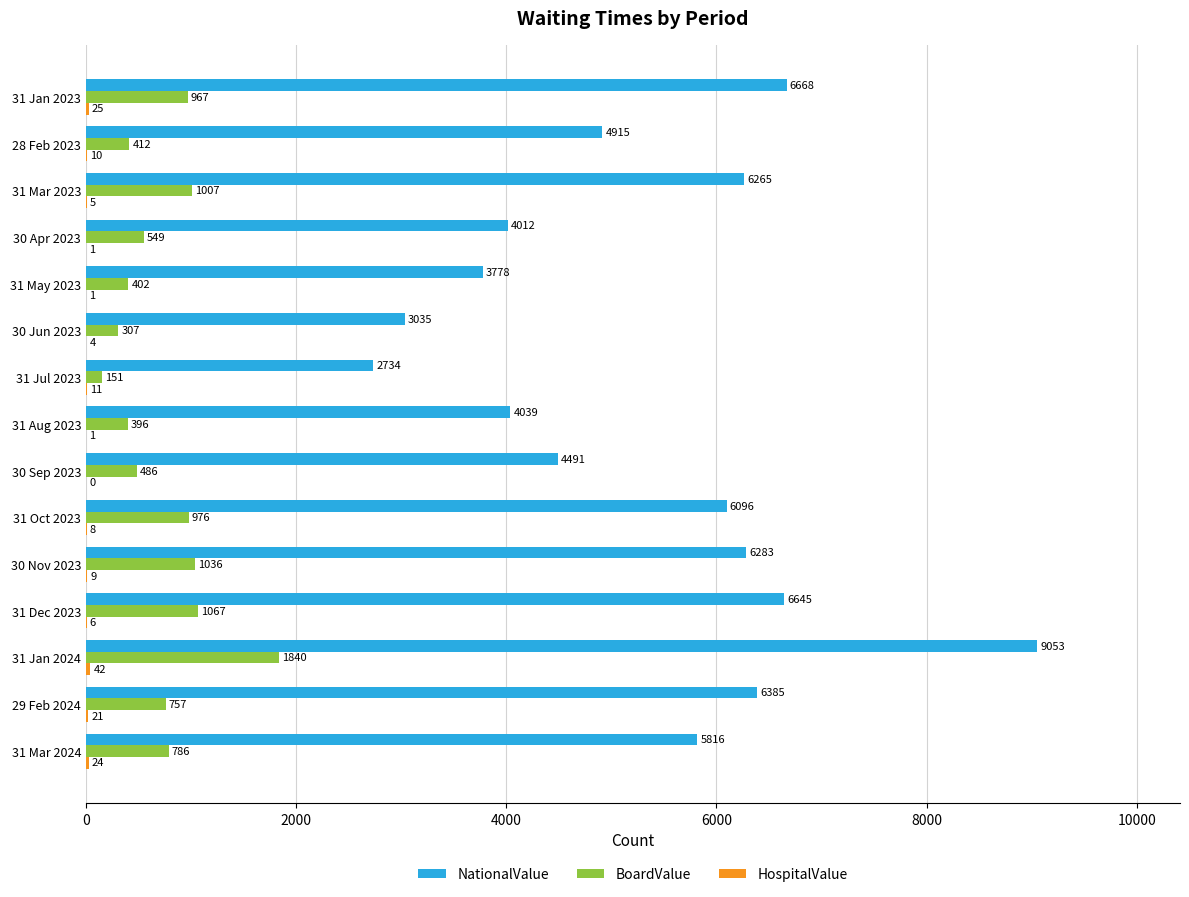

How many series are shown in this chart?

3